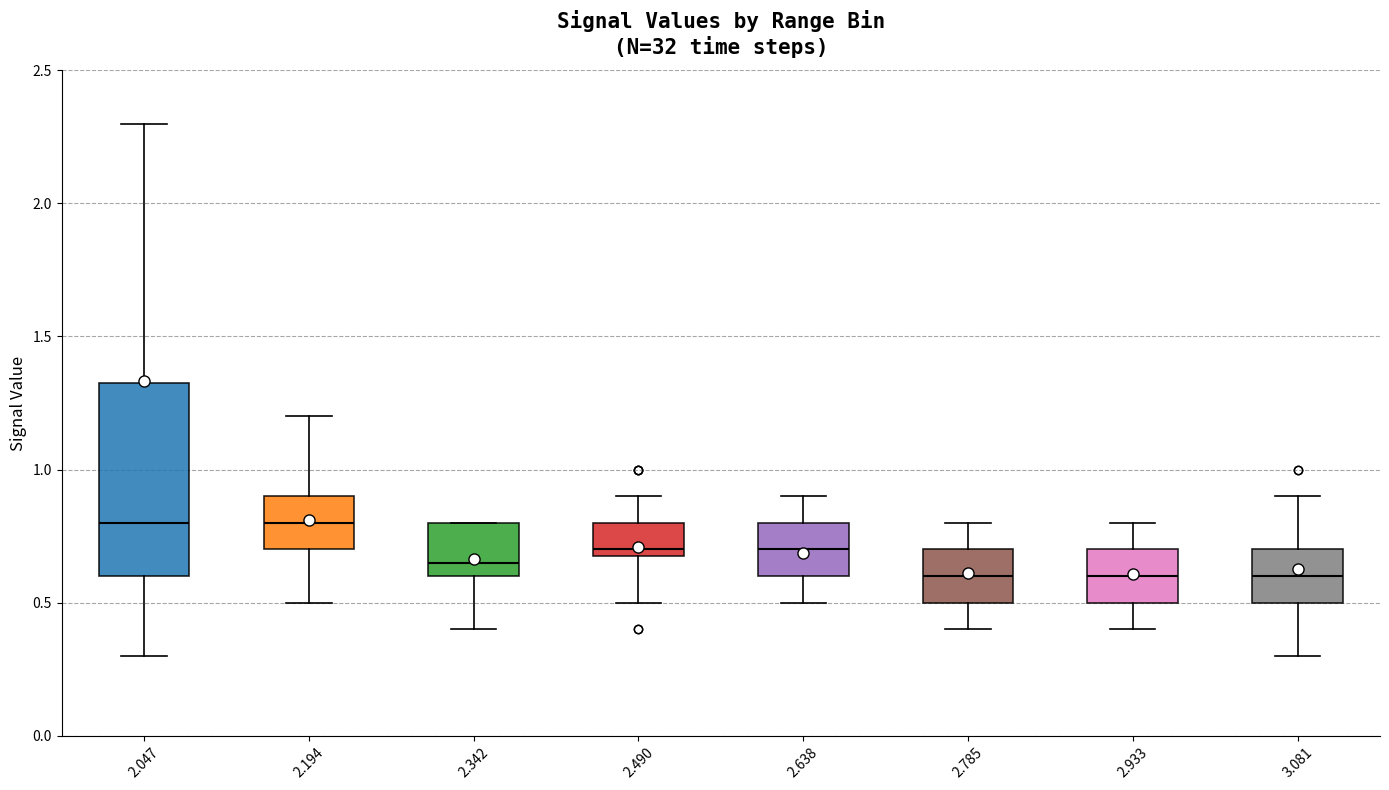

Where does the lower whisker of the box at x = 2.194 end on the y-axis? The values are not printed on the chart, so give them approximately, as read against the axis.

0.50